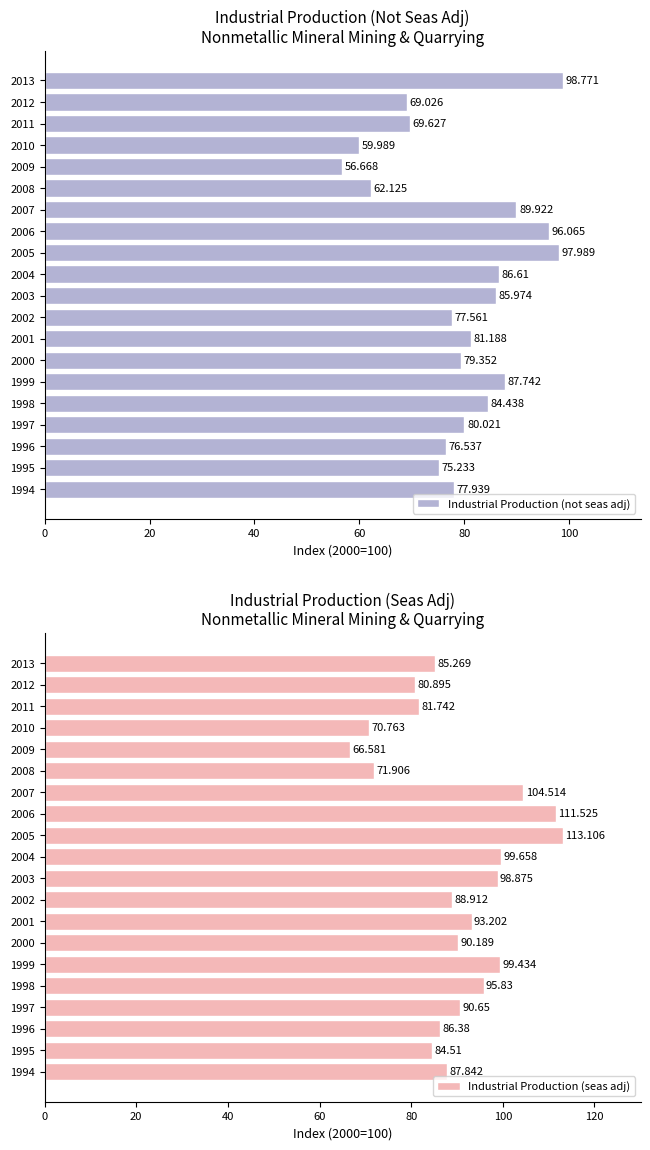

What is the sum of the Industrial Production (seas adj) values at 2013 and 1997?

175.9